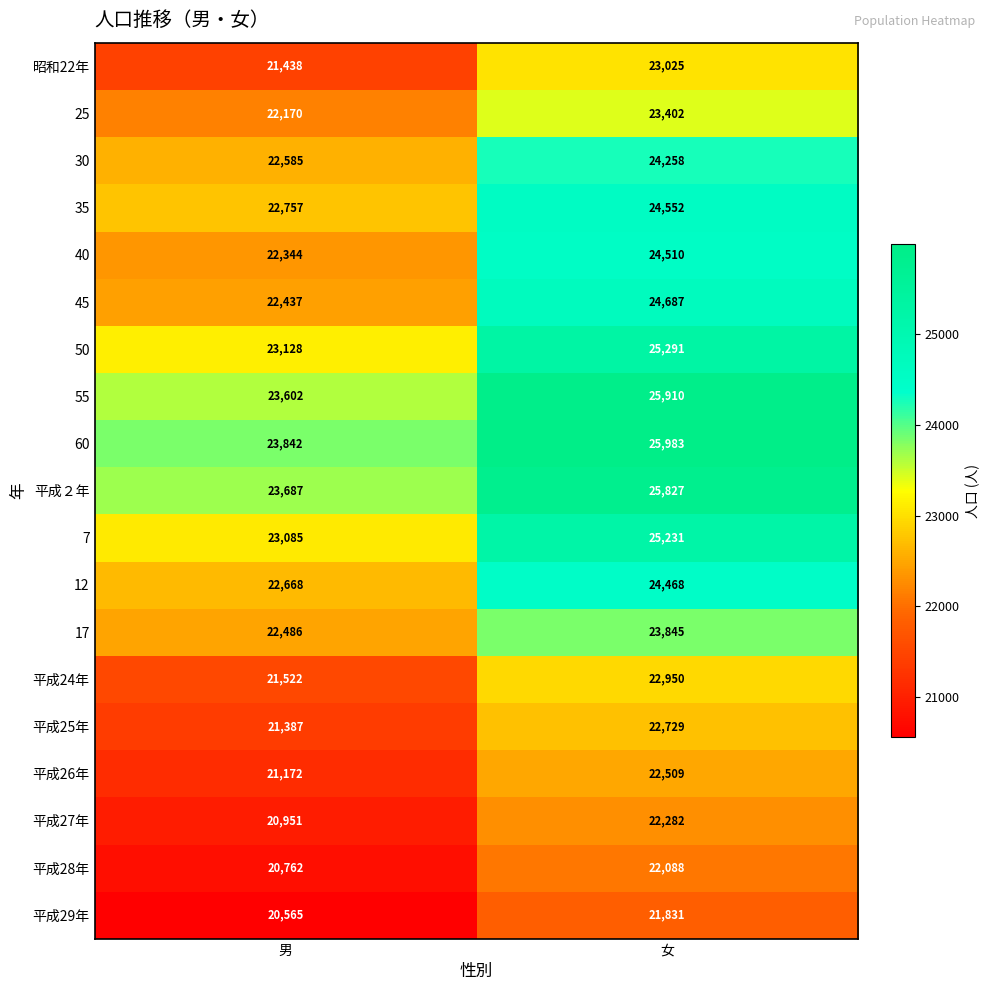

Where is 45 nearest to the value 23562?

男